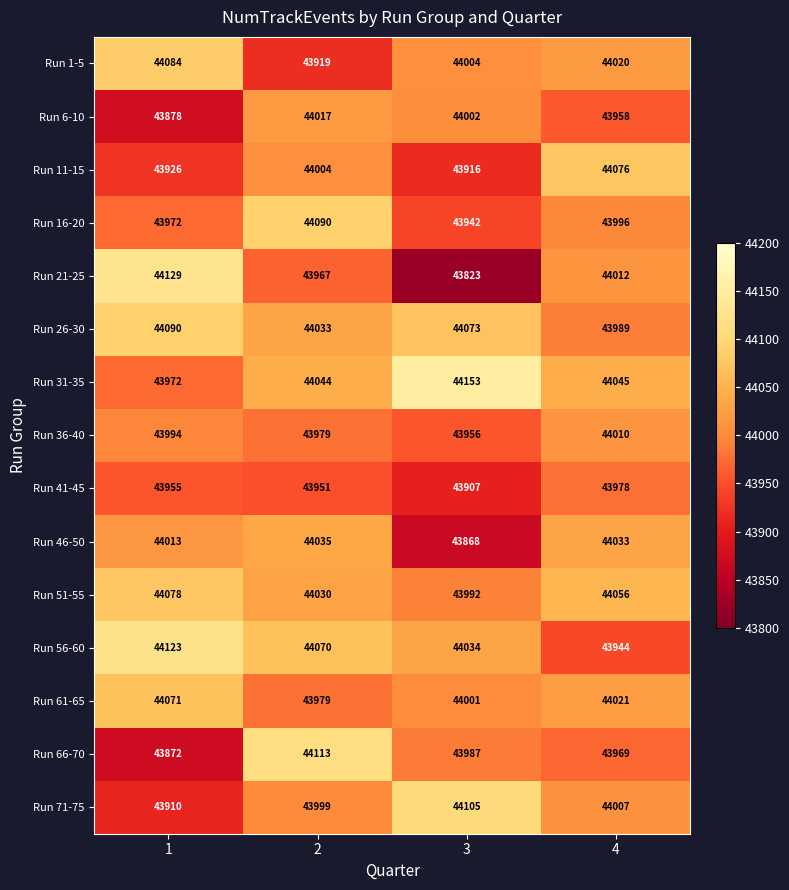

What value does the Run 11-15 series have at 1, to the nearest 10?

43930